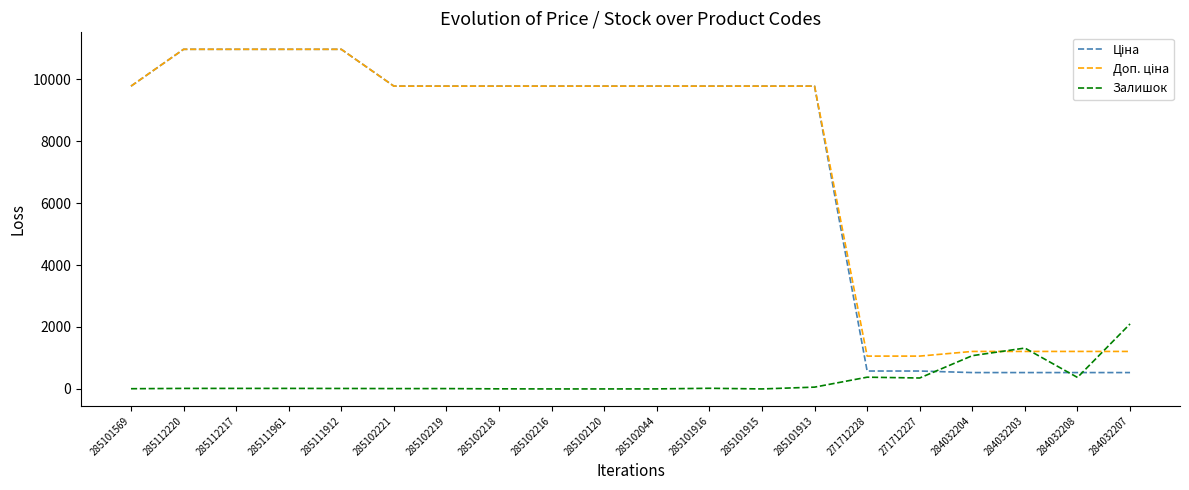

The Залишок series shows 635.8 at 285102216. True or false?

False